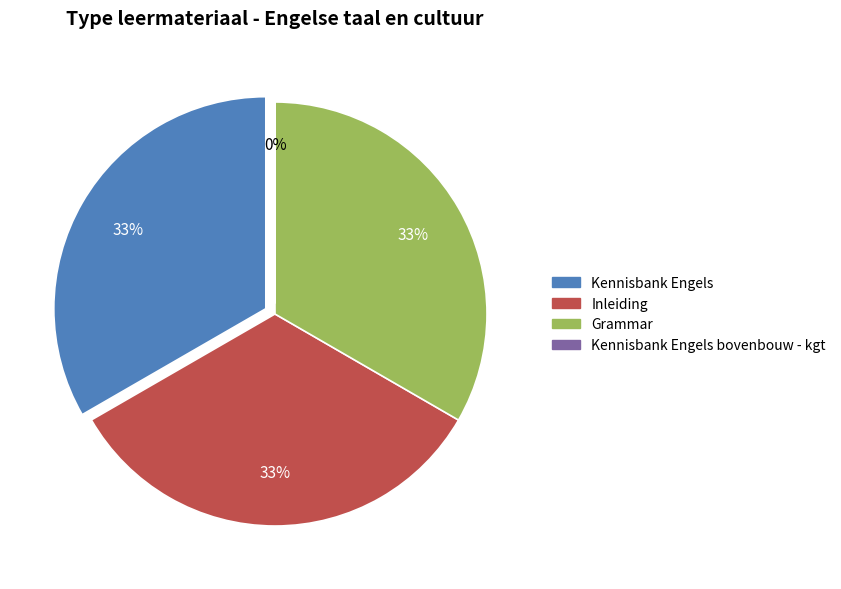

What percentage is NOT represented by Inleiding?

66.7%